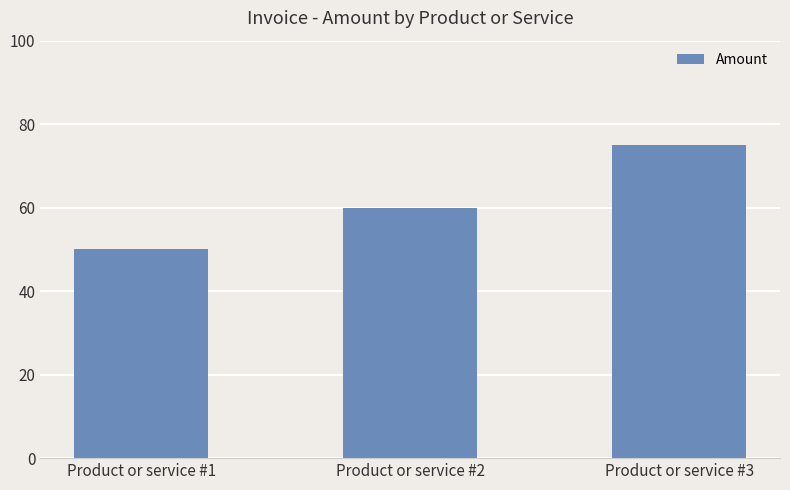

Is it true that the value at Product or service #1 is 27?

False